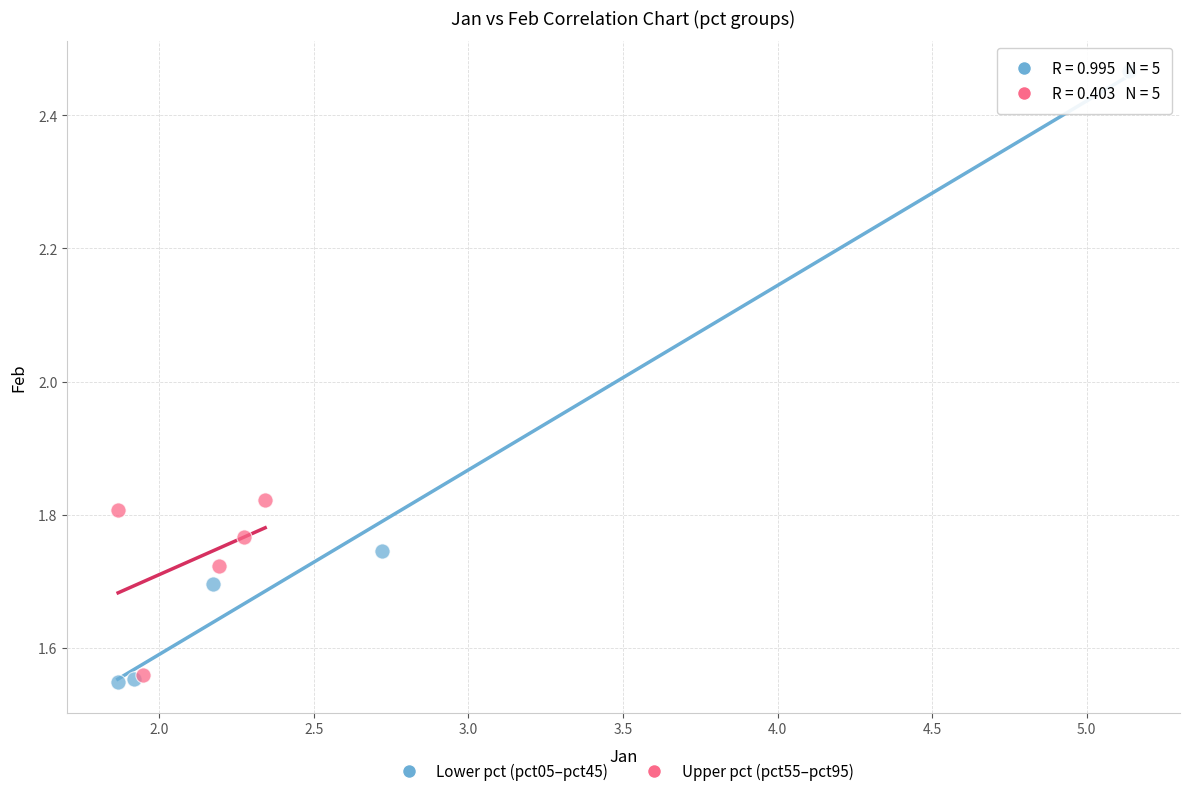

Which series contains the lowest Y value?

Lower pct (pct05–pct45)